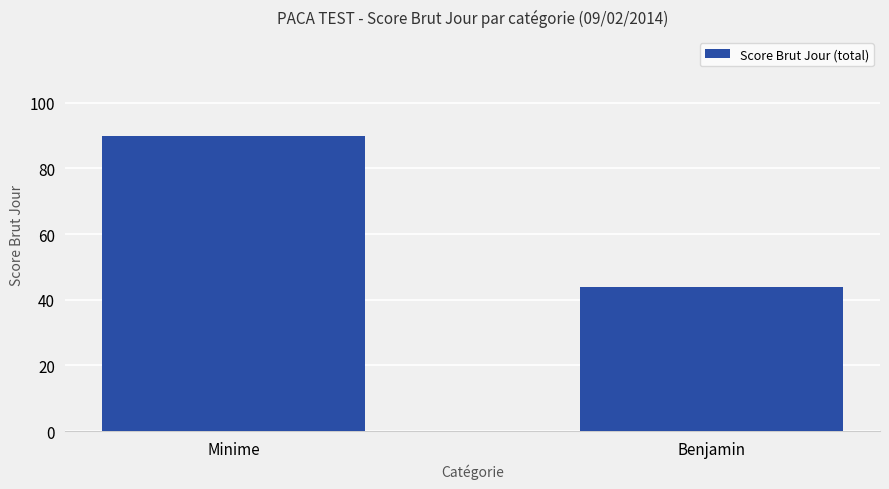

Rank the categories by value from highest to lowest.

Minime, Benjamin